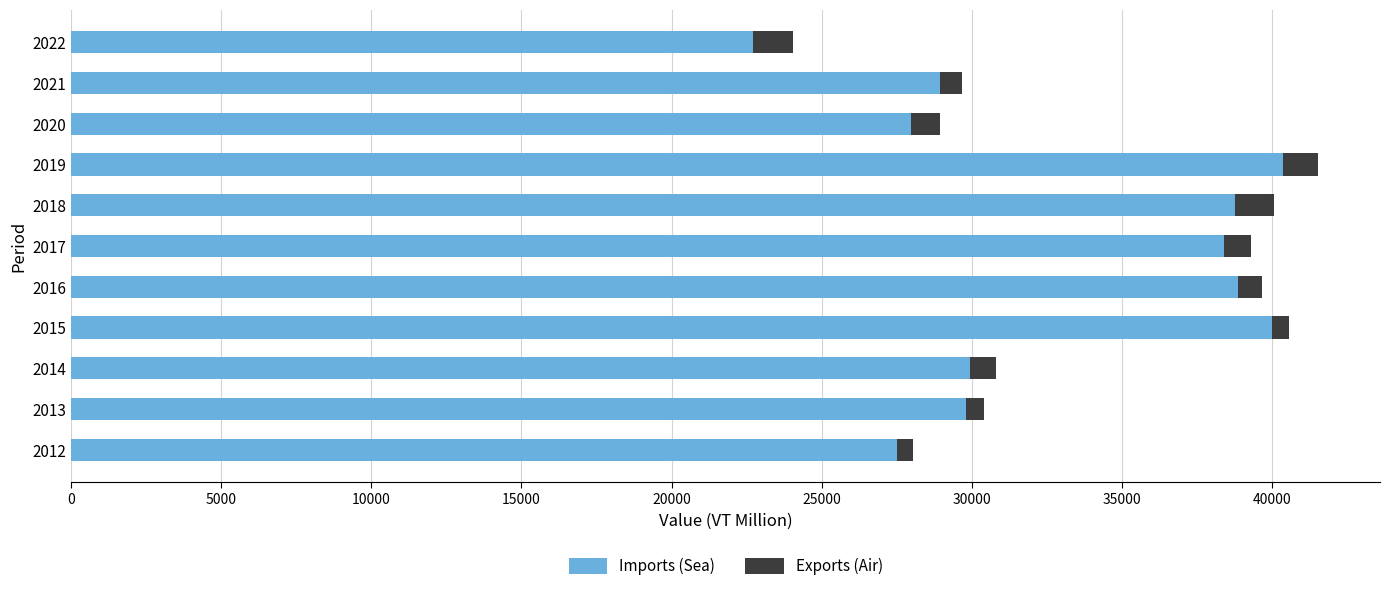

At which label does Imports (Sea) reach its minimum?

2022